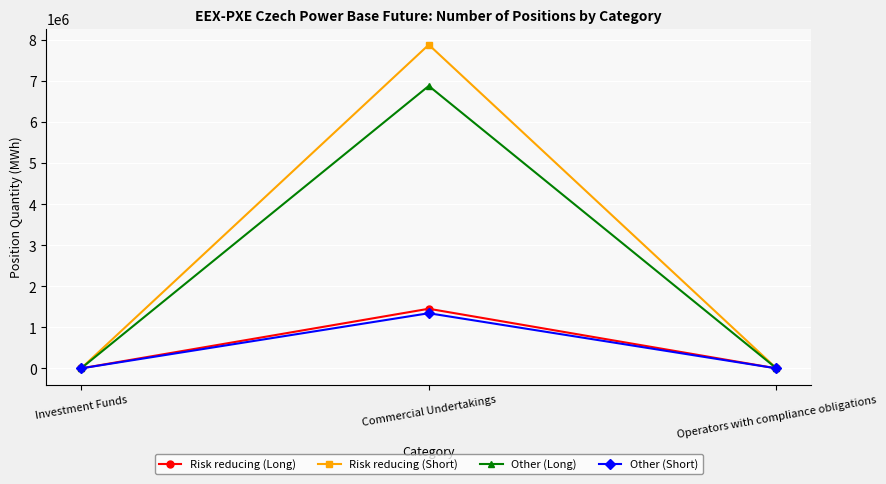

What is the maximum value shown in the chart?

7886762